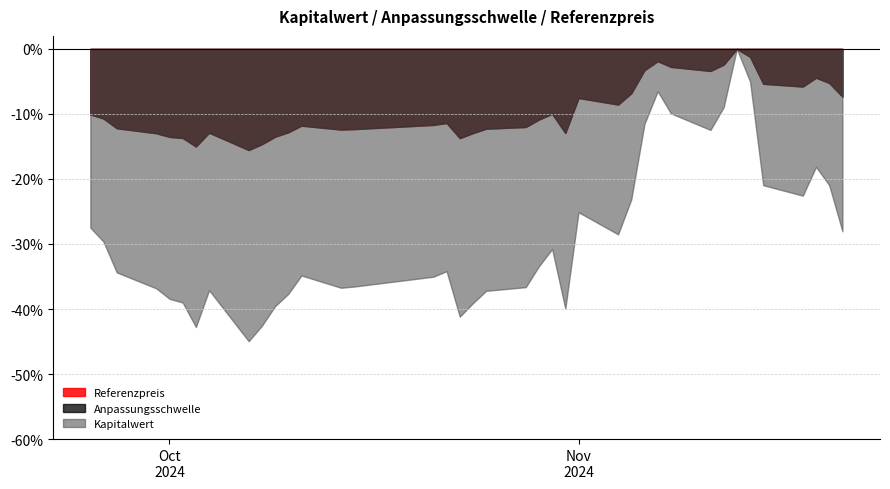

Is the value of Kapitalwert at 2024-09-30 greater than the value of Anpassungsschwelle at 2024-10-30?

No